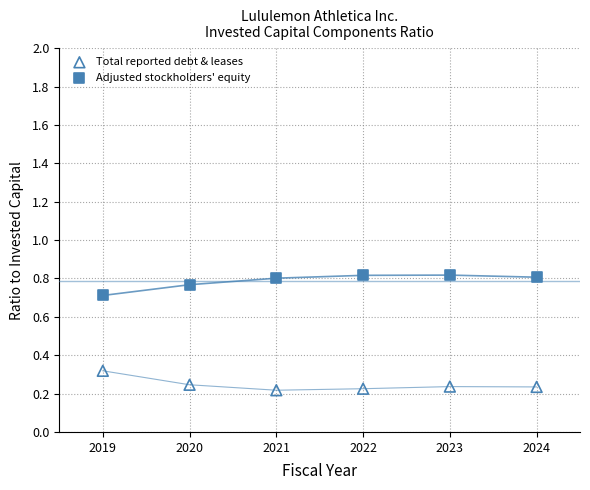

Across all data points, what is the range of Y values (max minus min)?

0.6